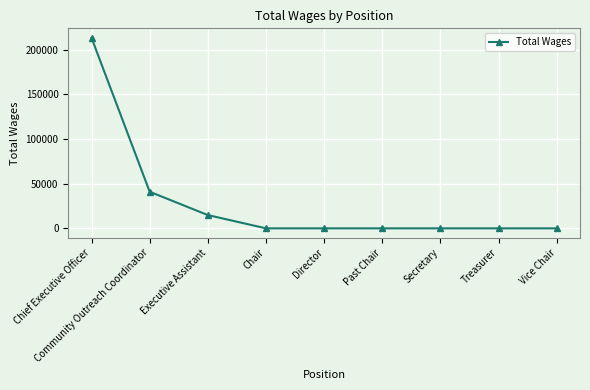

The chart shows a value of 0 at Past Chair. True or false?

True